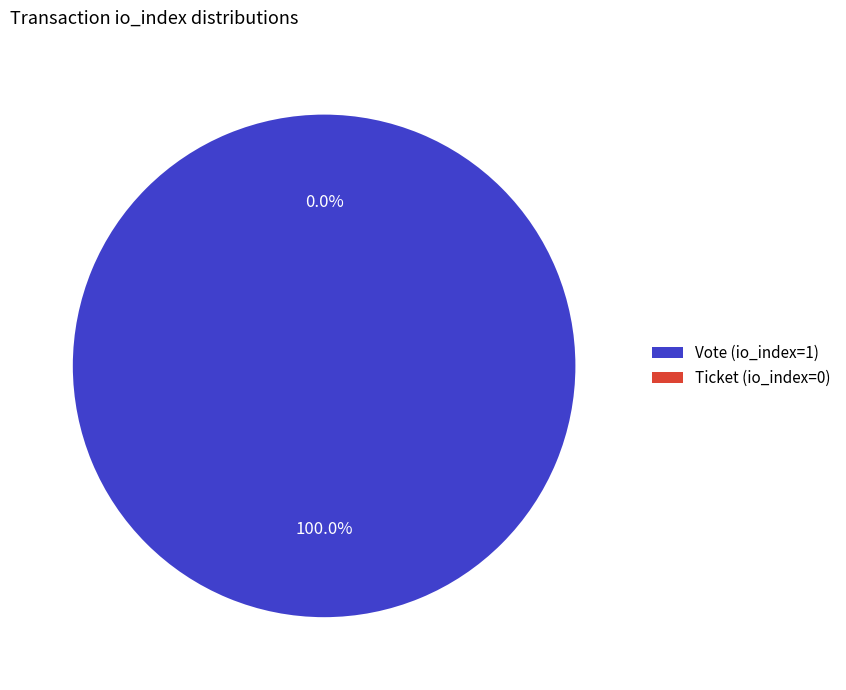

To the nearest percent, what is the combined percentage of Ticket (io_index=0) and Vote (io_index=1)?

100%